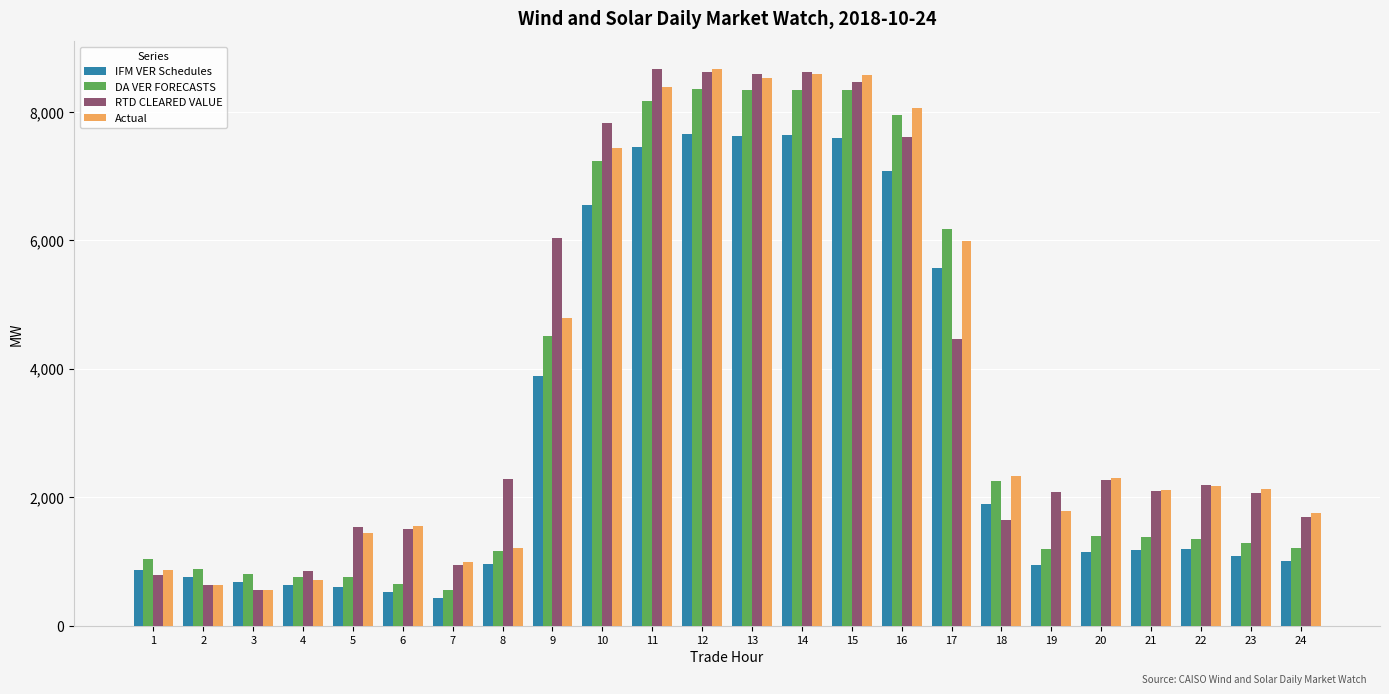

Is the value of IFM VER Schedules at 5 greater than the value of Actual at 17?

No